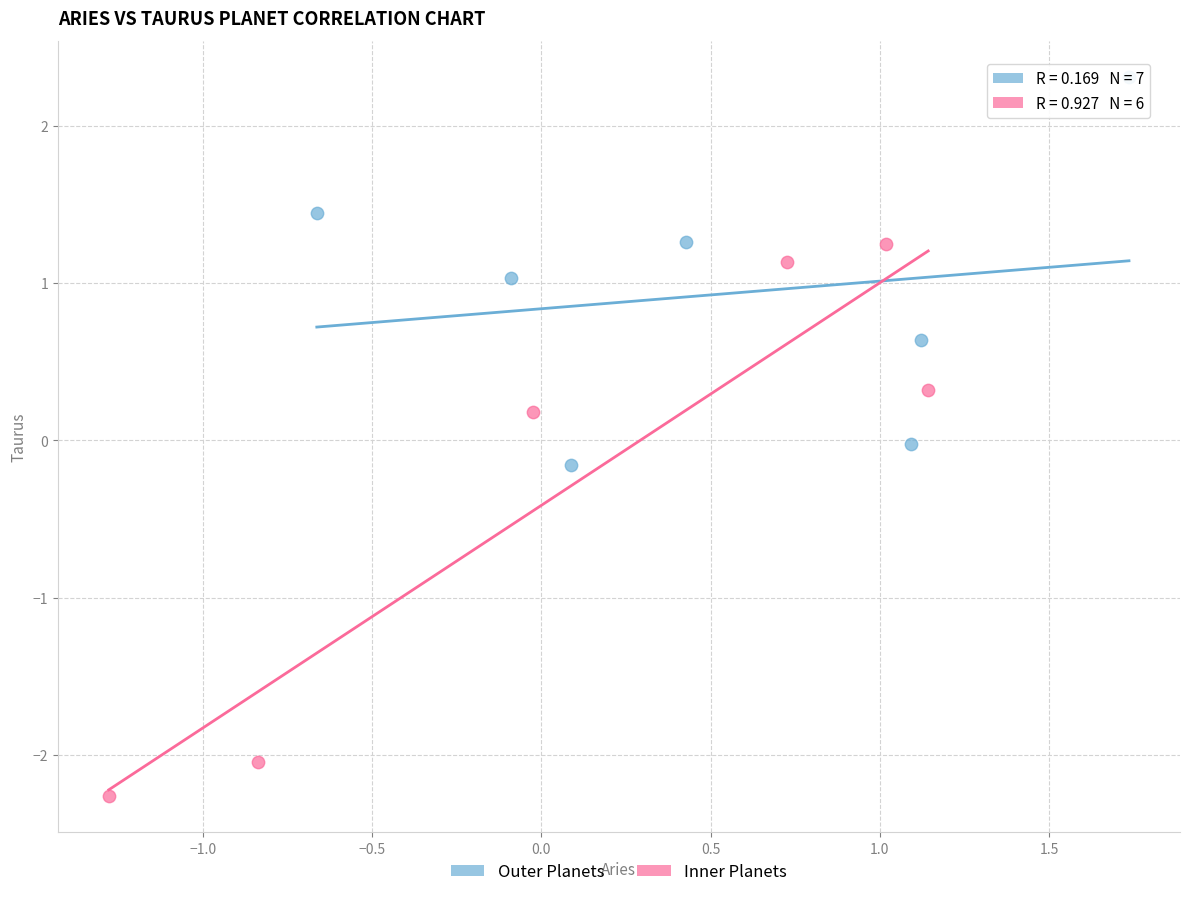

Which series contains the highest Y value?

Outer Planets